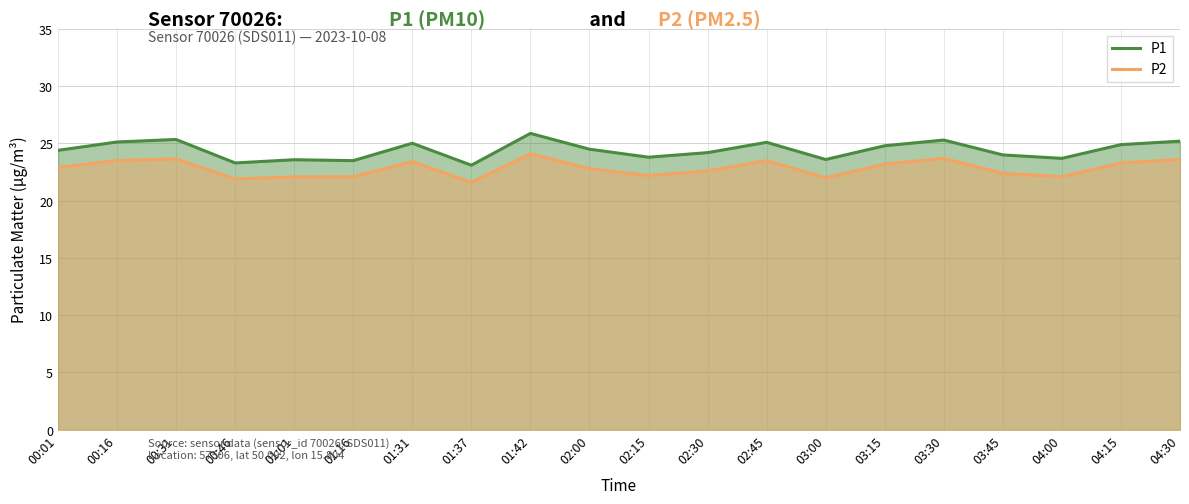

At which label does P1 reach its peak?

01:42